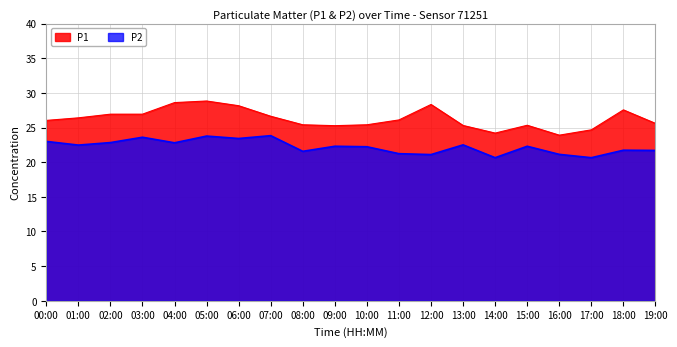

Does the chart display data point markers on the line(s)?

No